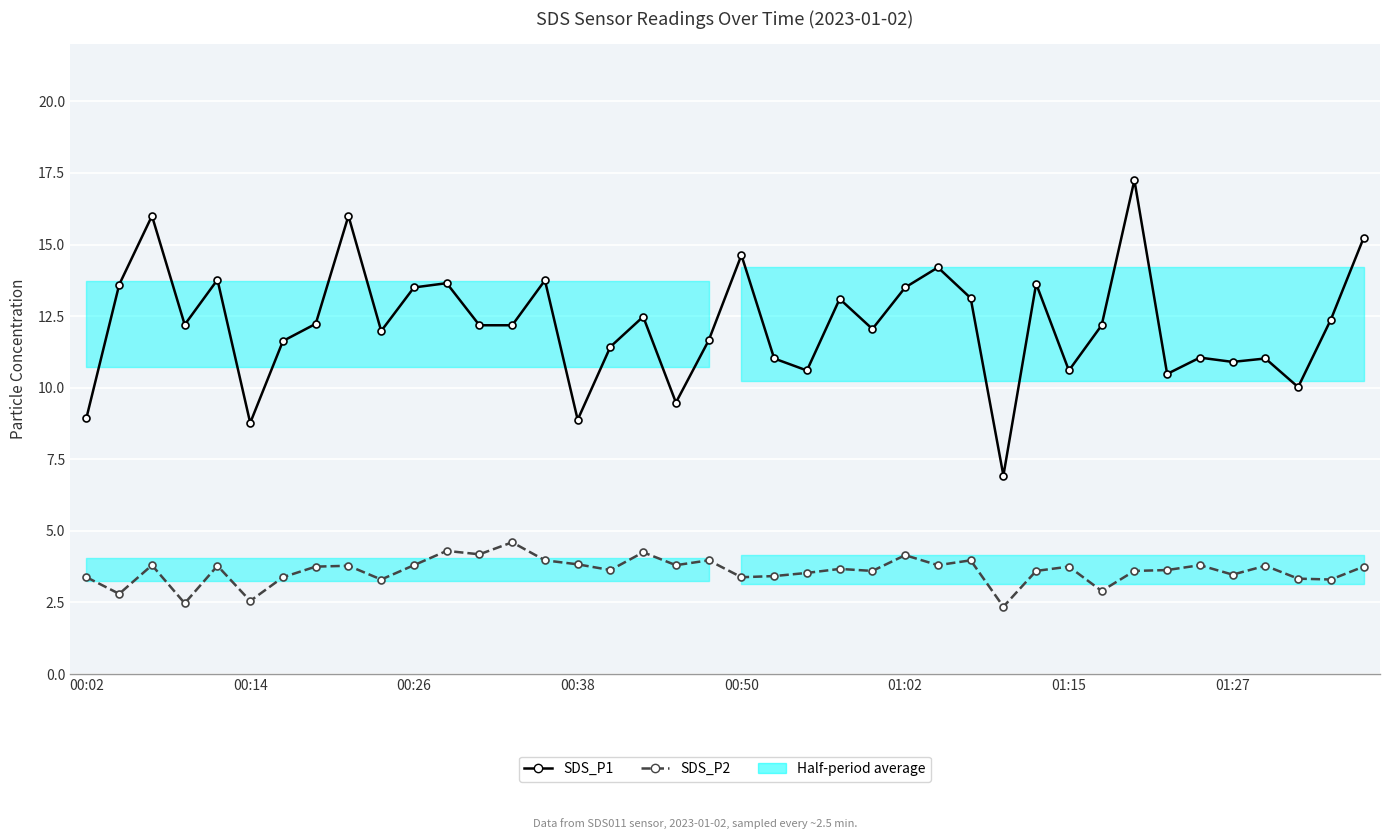

Reading right to left, extract all data points from this chart.

SDS_P1: 15.2	12.4	10.0	11.0	10.9	11.1	10.5	17.2	12.2	10.6	13.6	6.9	13.1	14.2	13.5	12.1	13.1	10.6	11.0	14.6	11.7	9.5	12.5	11.4	8.9	13.8	12.2	12.2	13.7	13.5	12.0	16.0	12.2	11.6	8.8	13.8	12.2	16.0	13.6	8.9
SDS_P2: 3.8	3.3	3.3	3.8	3.5	3.8	3.6	3.6	2.9	3.8	3.6	2.4	4.0	3.8	4.2	3.6	3.7	3.5	3.4	3.4	4.0	3.8	4.2	3.6	3.8	4.0	4.6	4.2	4.3	3.8	3.3	3.8	3.8	3.4	2.5	3.8	2.5	3.8	2.8	3.4